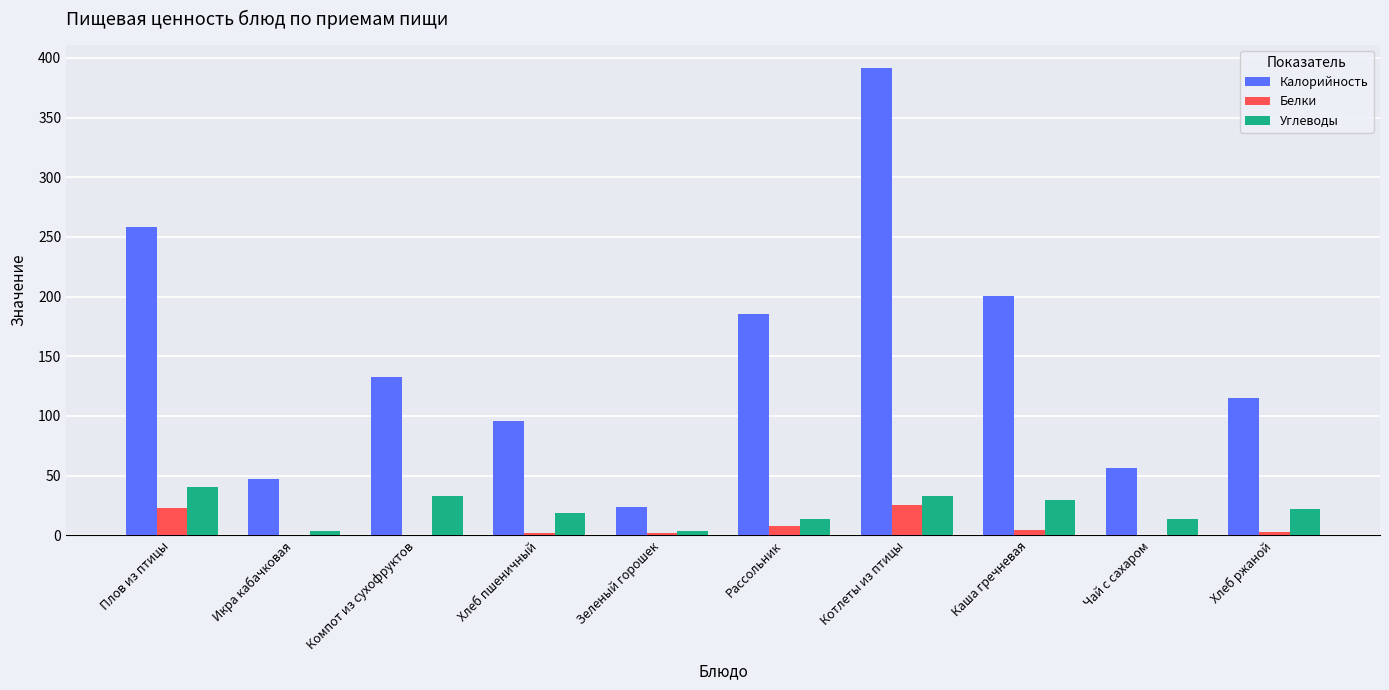

What value does the Калорийность series have at Компот из сухофруктов?

132.6